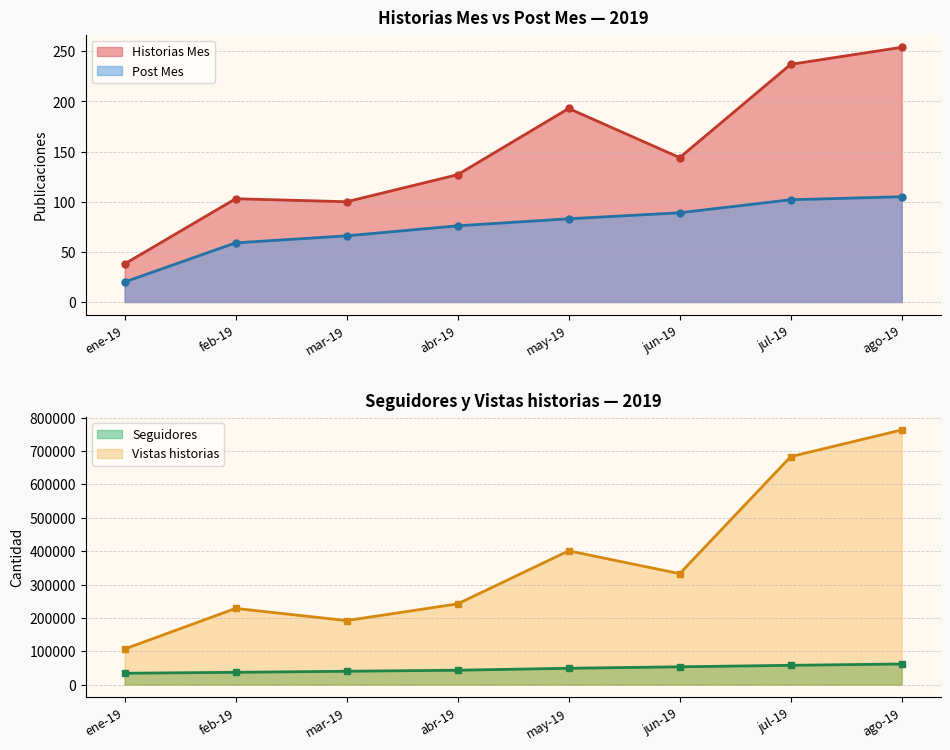

Is it true that Historias Mes equals 144 at jun-19?

True